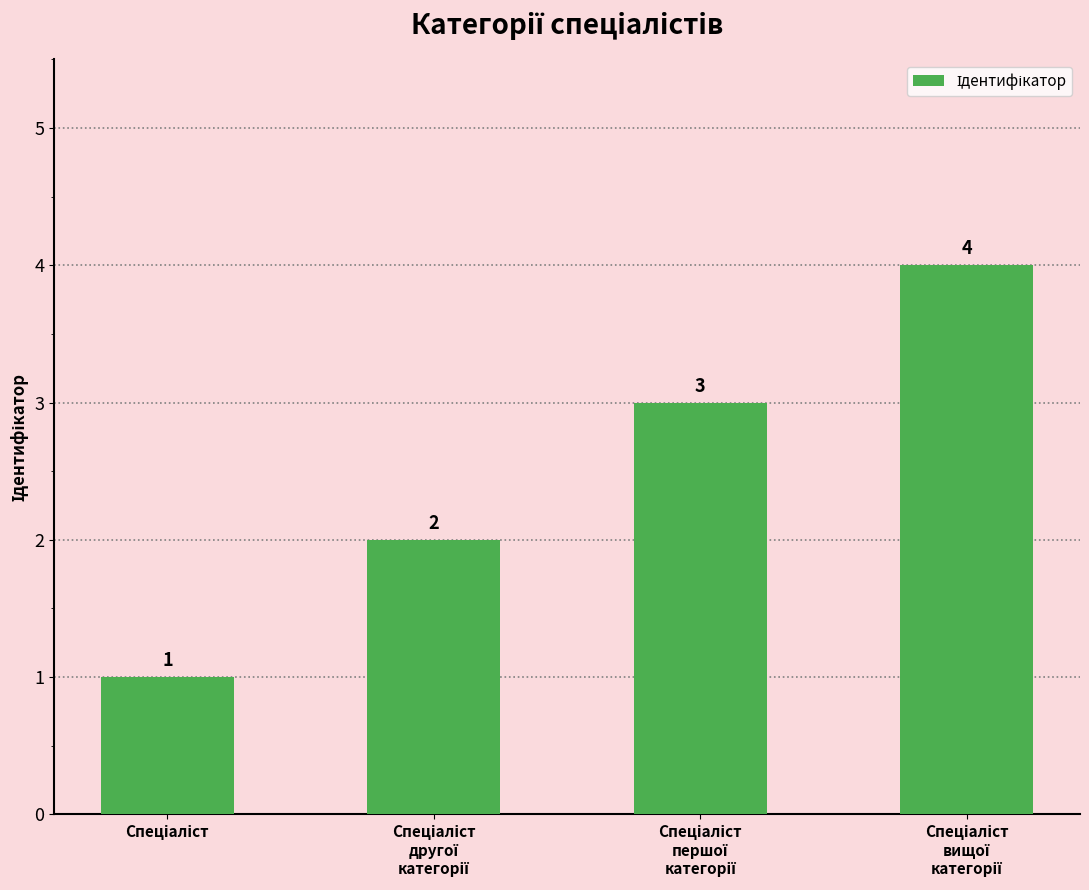

How many values are between 2 and 4?

3